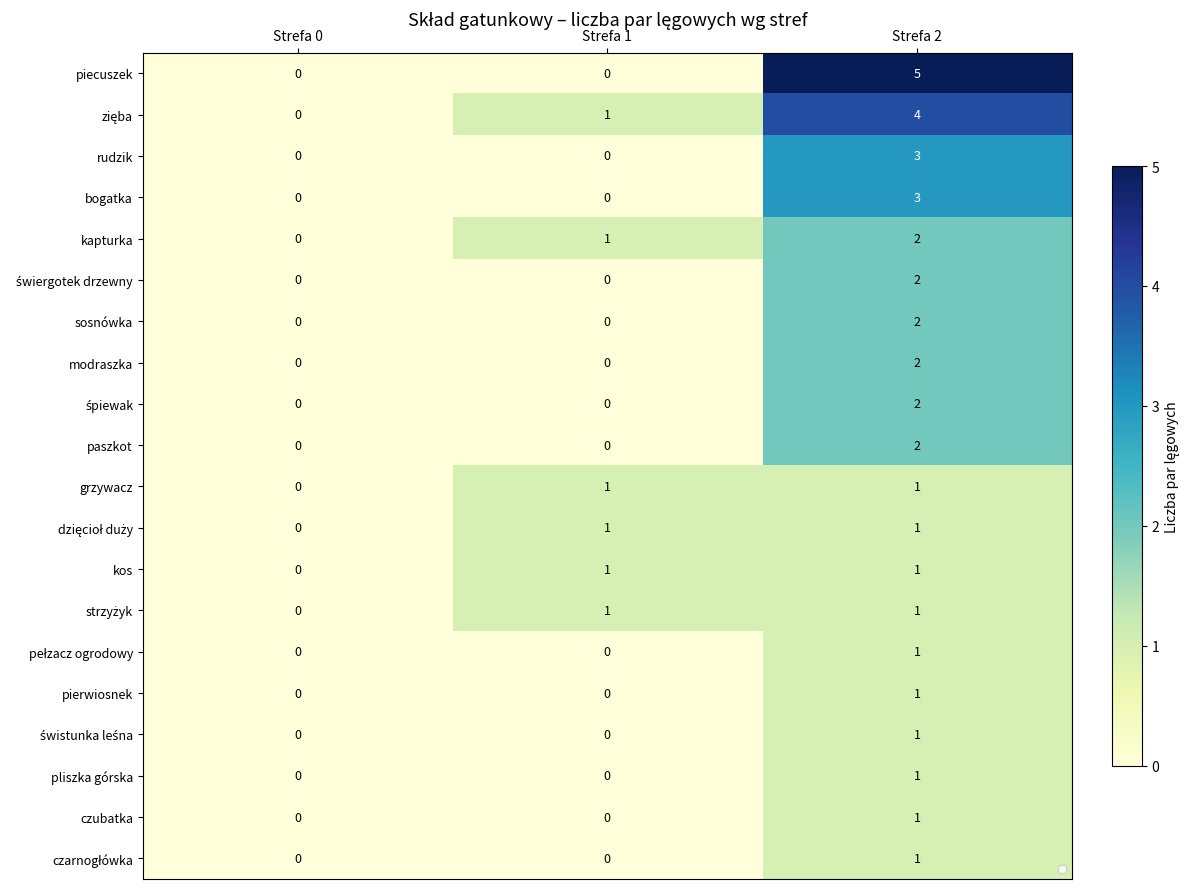

At which label does świergotek drzewny reach its peak?

Strefa 2